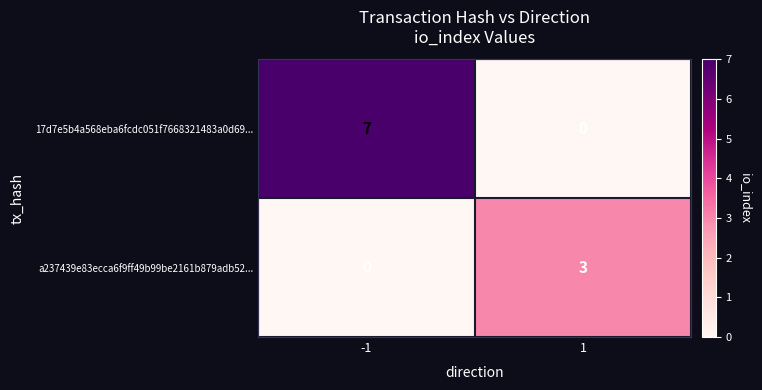

What is the maximum value shown in the chart?

7